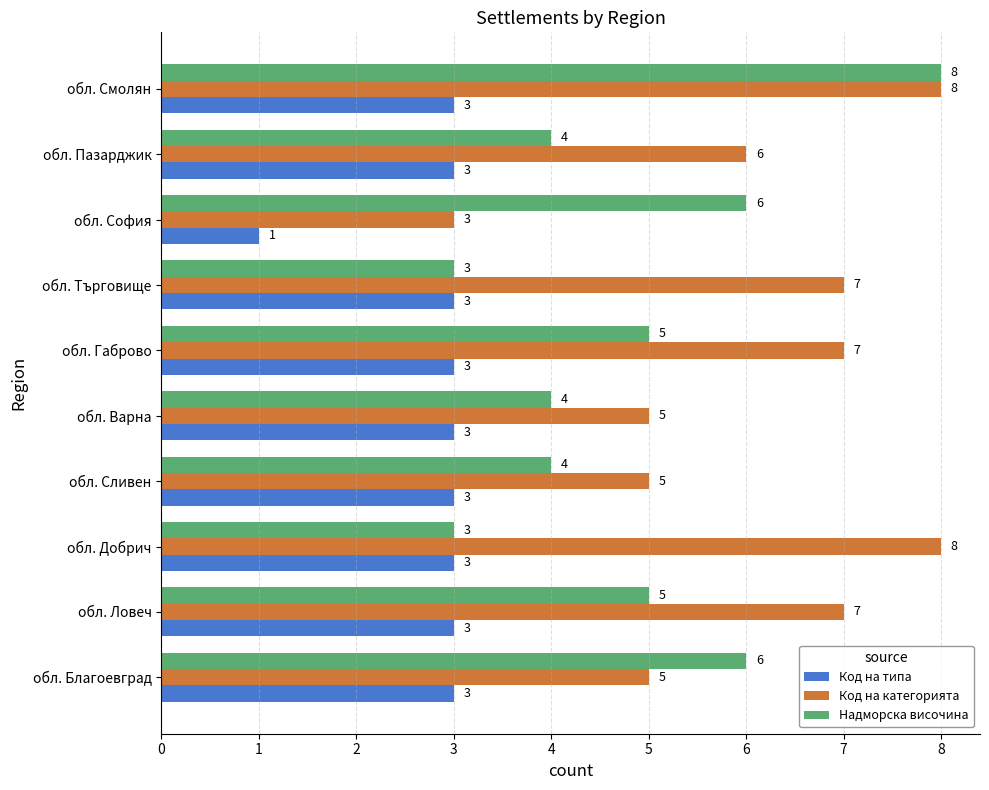

Count the number of data series in this chart.

3